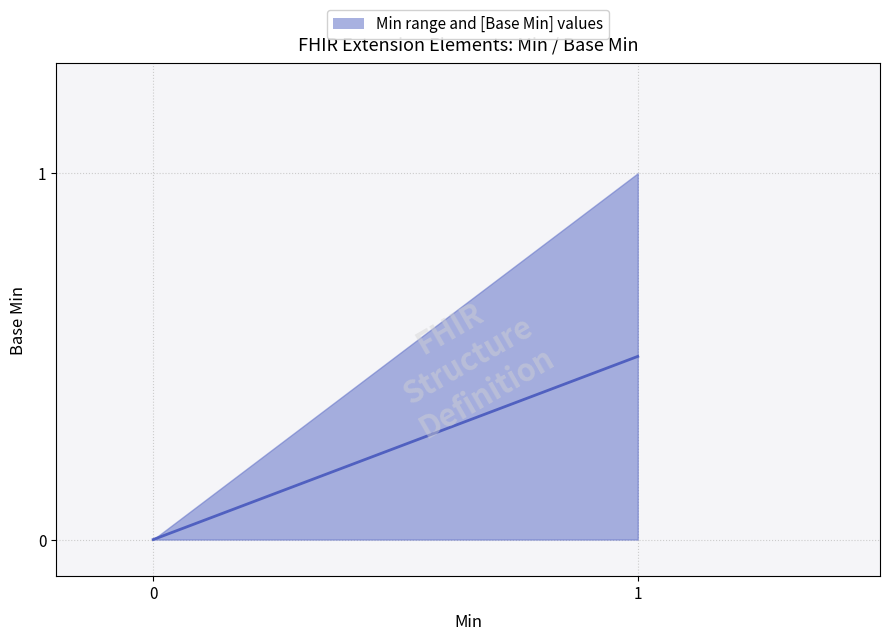

Is it true that lower equals 0 at Extension?

True